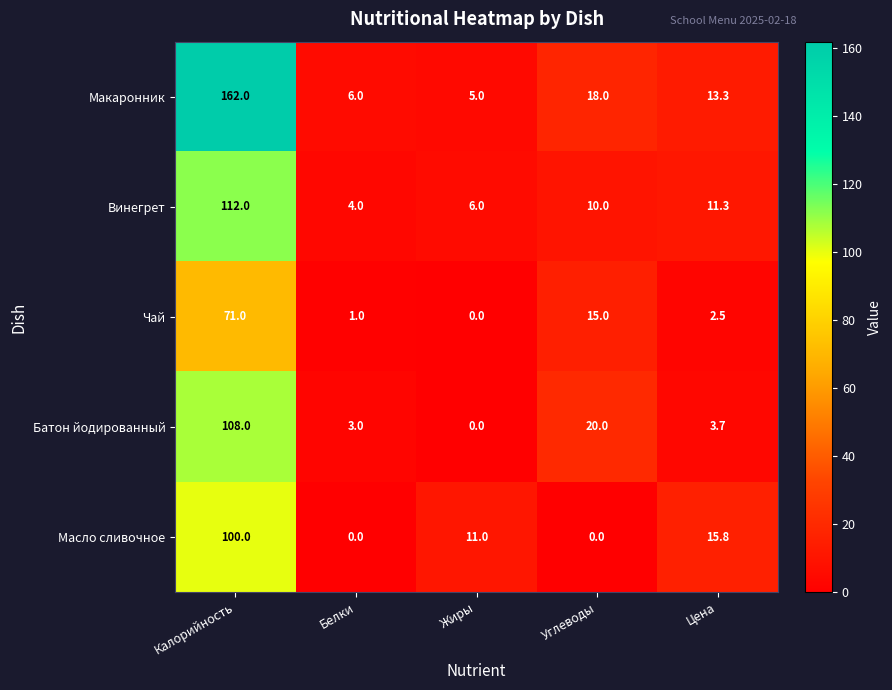

What is the difference between the second highest and second lowest values in the Макаронник series?

12.0